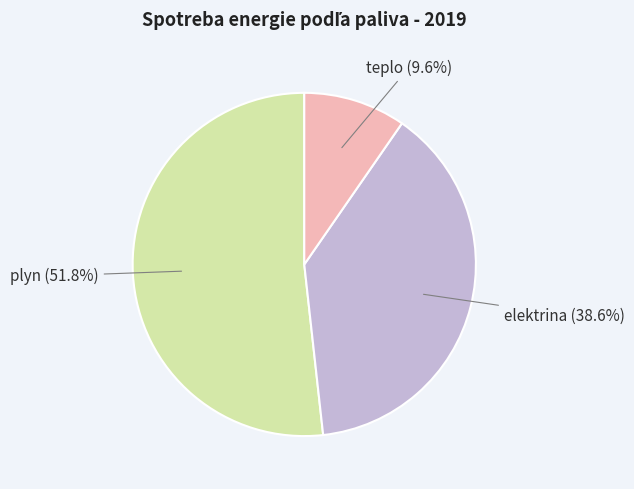

Rank the categories by value from highest to lowest.

plyn, elektrina, teplo